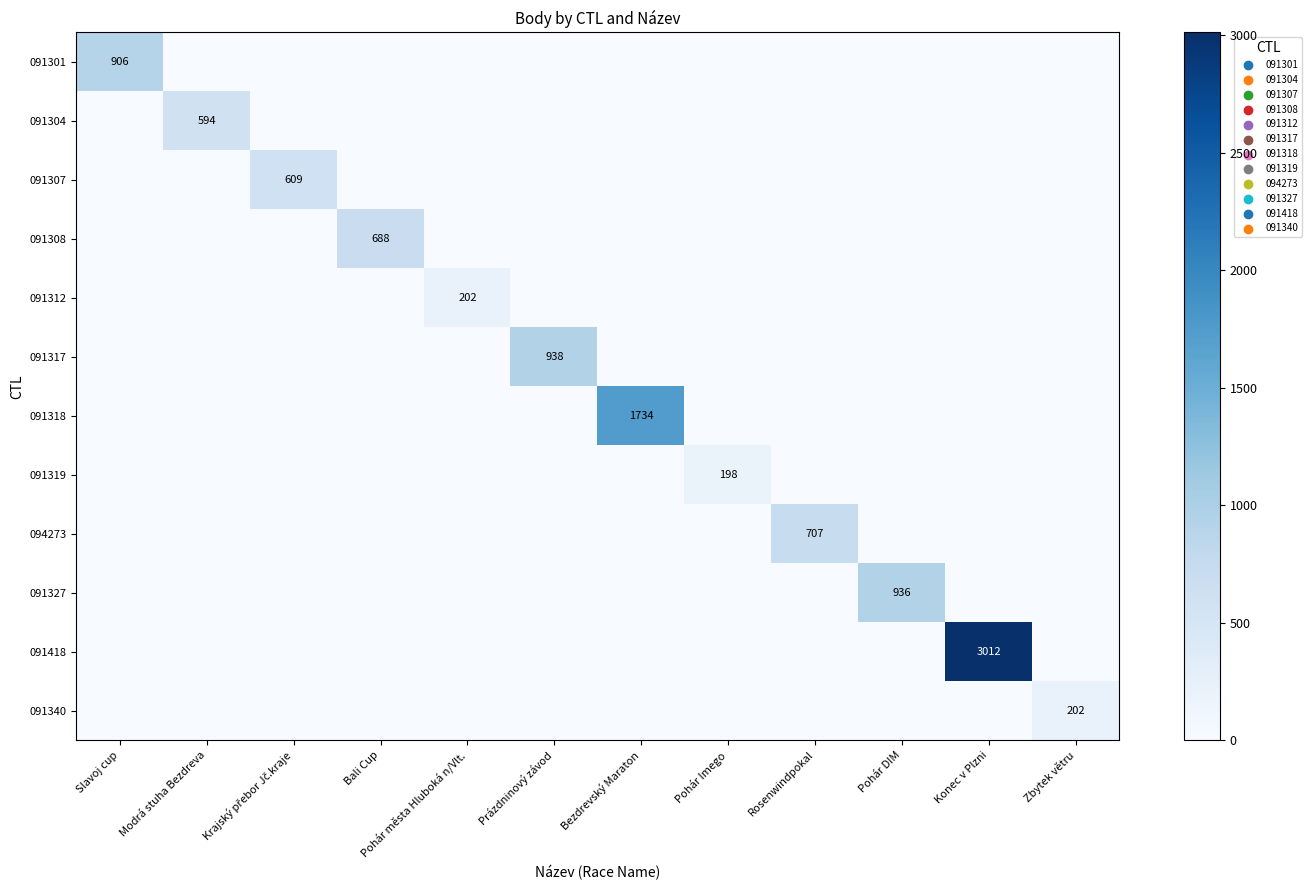

True or false: 091308 has a value of 688 at Bali Cup.

True